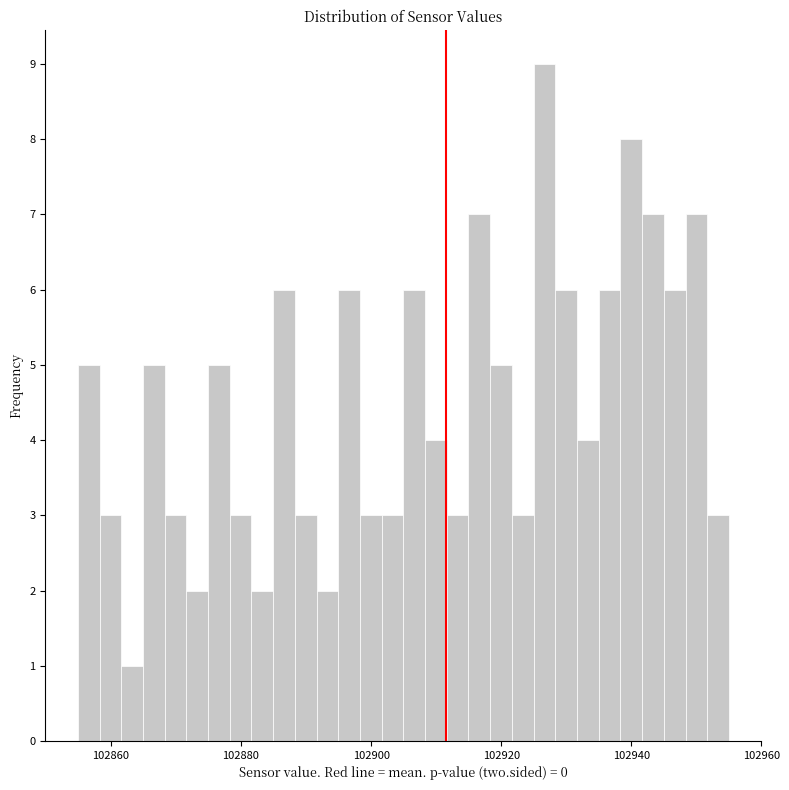

Around what value on the x-axis is the tallest bar? Give the approximate position of its centre, as read against the axis.

102926